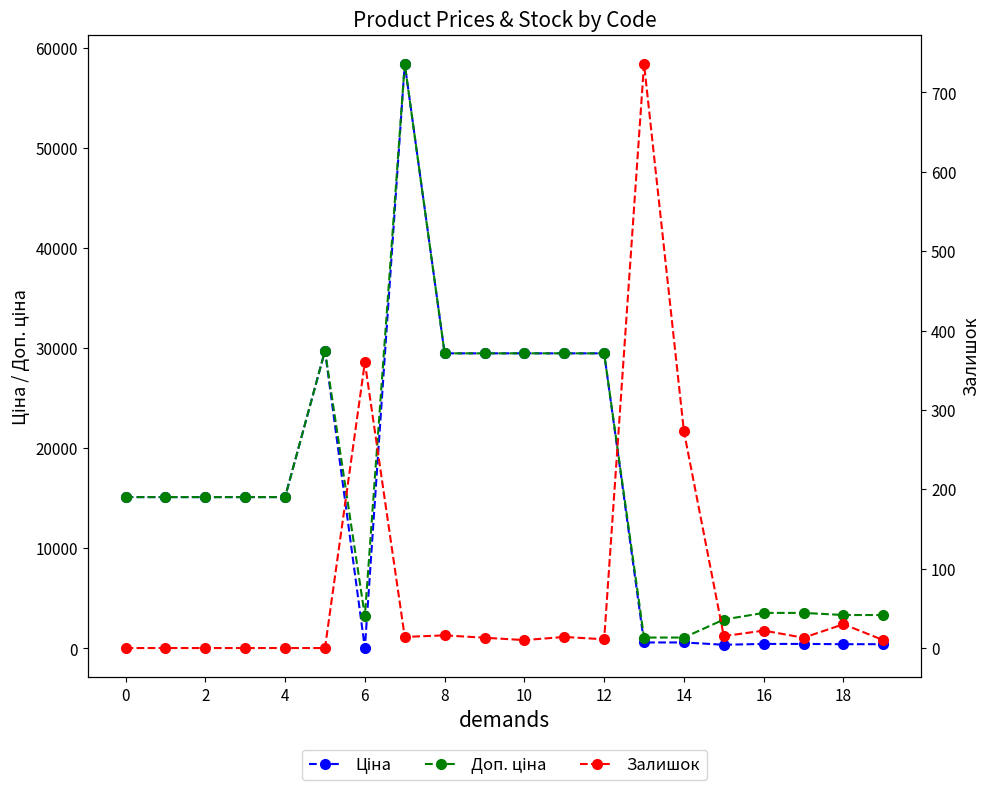

What is the spread (max minus min) of values at 13?

491.7